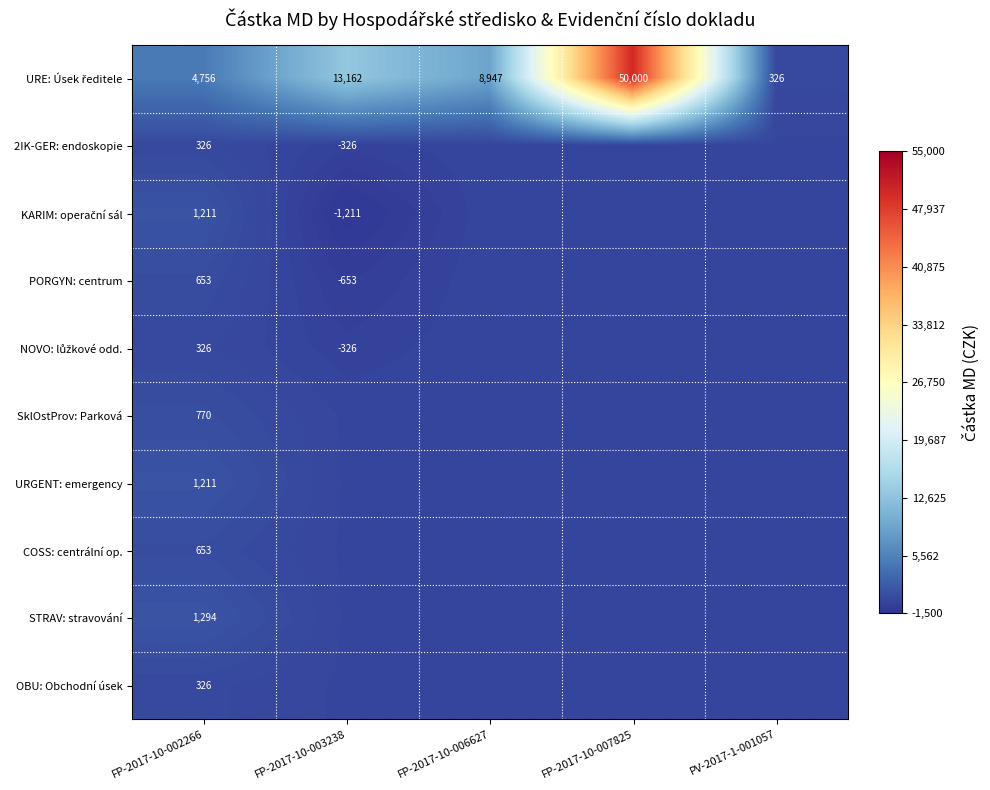

At how many categories does at least one series exceed 15654?

1